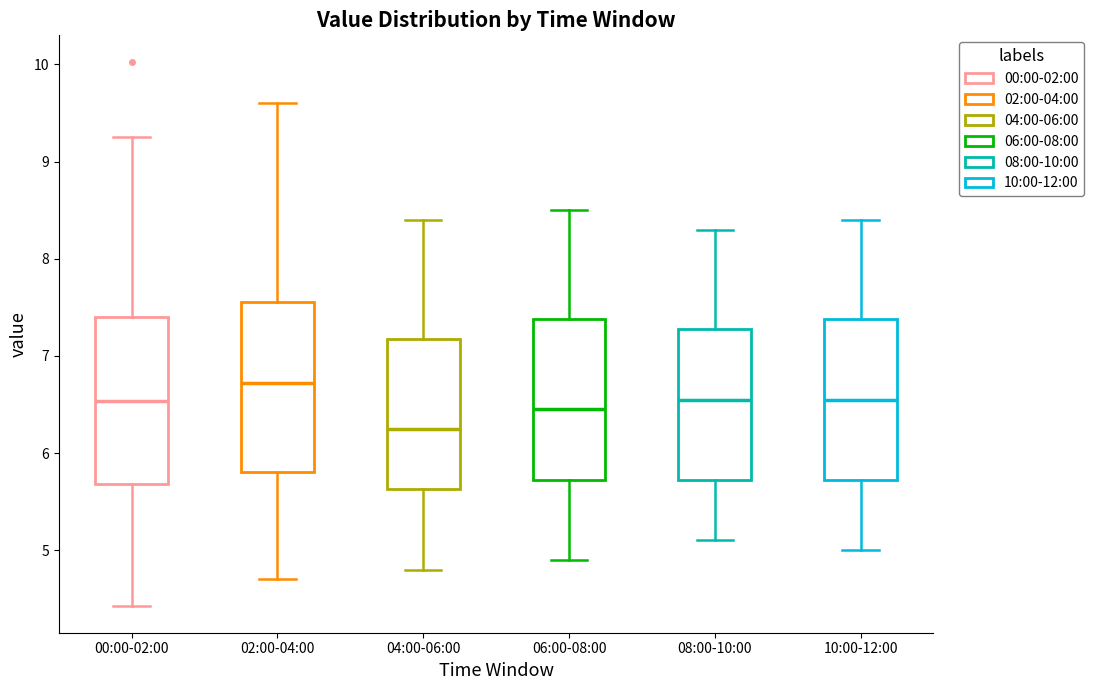

Reading left to right, transcribe this box plot: for each box, give where its median line is, the range the box spans, and where its two whiskers end, as read against the y-axis. The values are not printed on the chart, so give them approximately, as read against the axis.

00:00-02:00: median 6.5, box 5.7 to 7.4, whiskers 4.4 to 9.3
02:00-04:00: median 6.7, box 5.8 to 7.6, whiskers 4.7 to 9.6
04:00-06:00: median 6.3, box 5.6 to 7.2, whiskers 4.8 to 8.4
06:00-08:00: median 6.5, box 5.7 to 7.4, whiskers 4.9 to 8.5
08:00-10:00: median 6.6, box 5.7 to 7.3, whiskers 5.1 to 8.3
10:00-12:00: median 6.6, box 5.7 to 7.4, whiskers 5.0 to 8.4